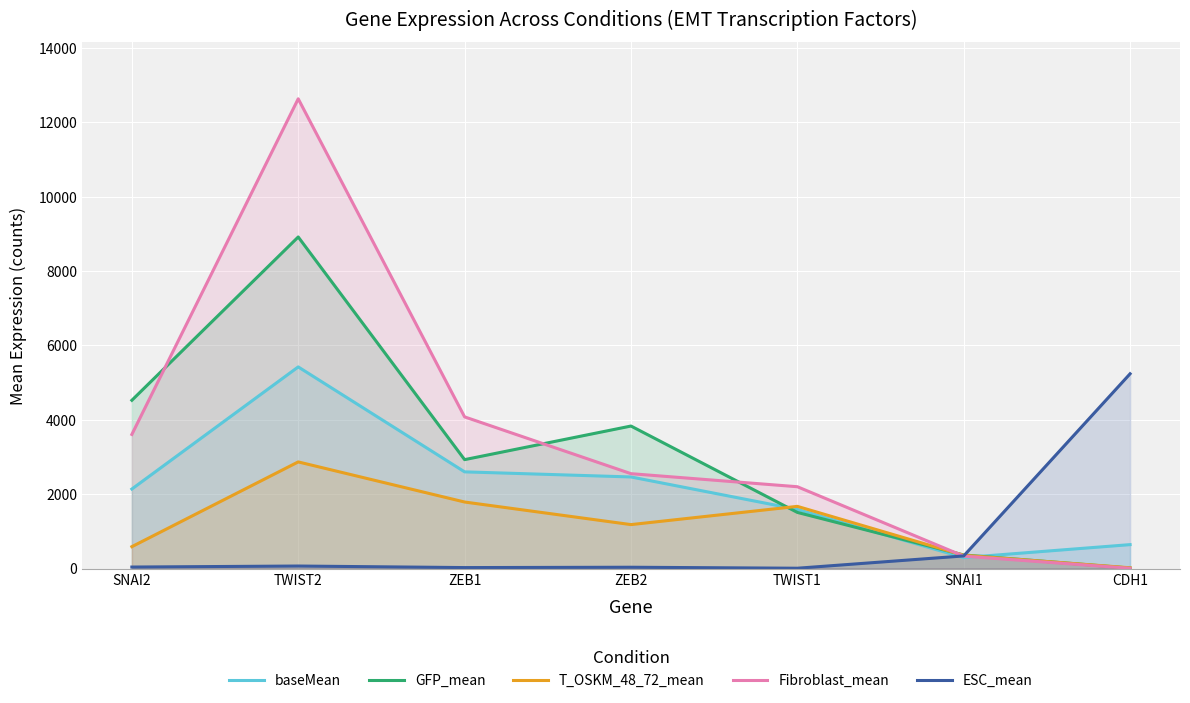

What is the sum of the GFP_mean values at TWIST1 and TWIST2?

10426.7